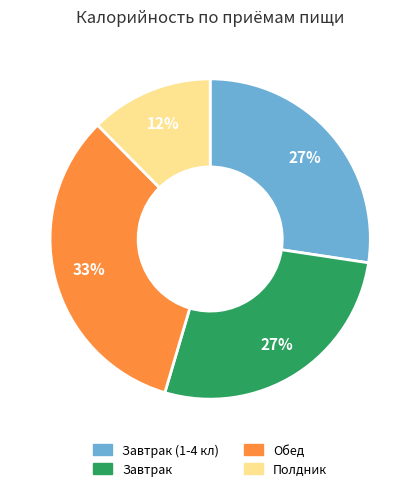

How many slices are in this pie chart?

4